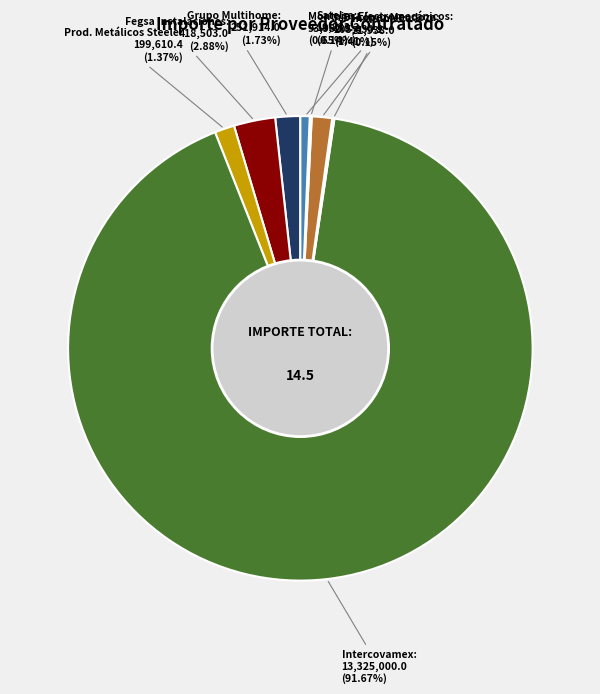

Is there a majority slice in this chart?

Yes